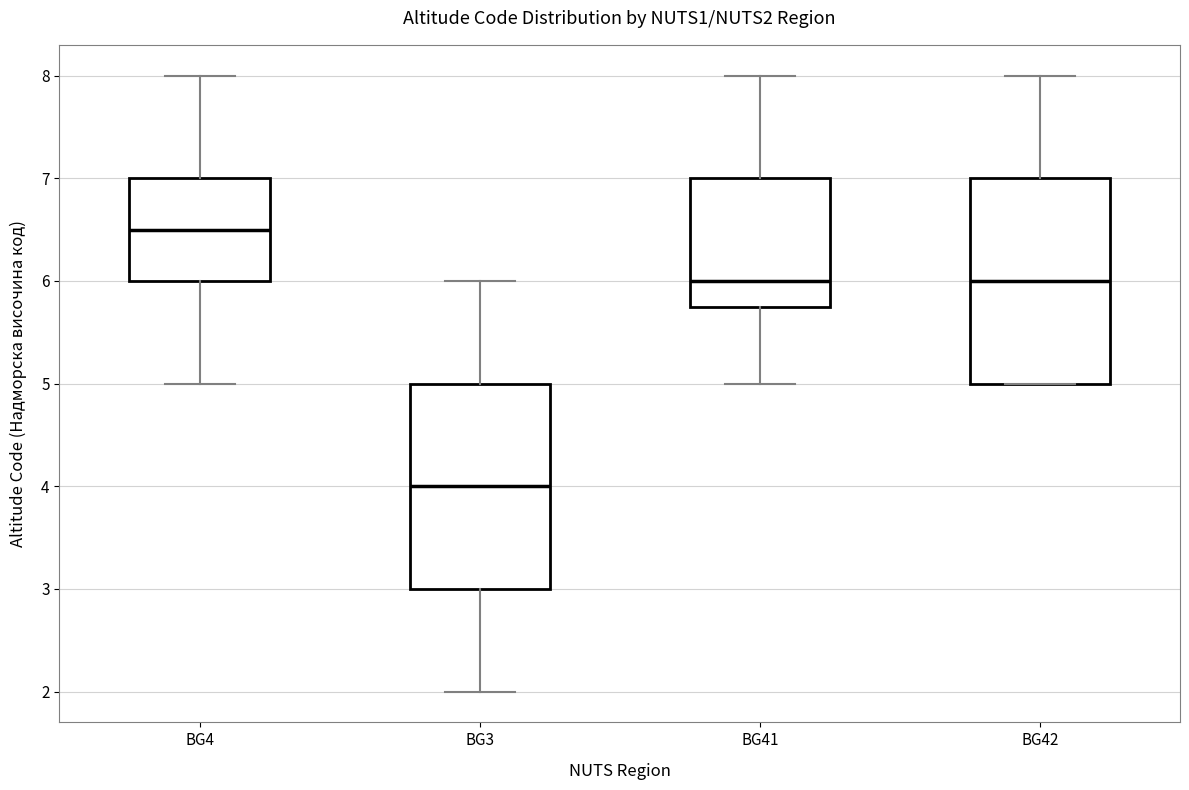

Which box's median line is the lowest?

BG3